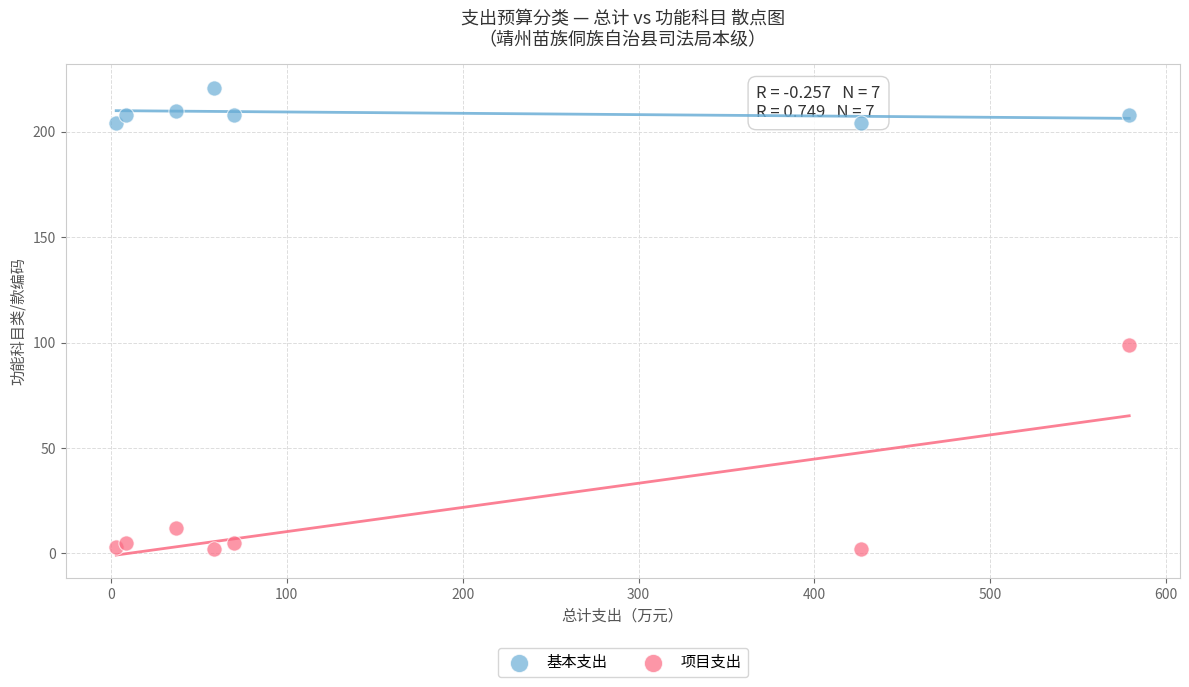

Which series reaches the minimum Y coordinate?

项目支出